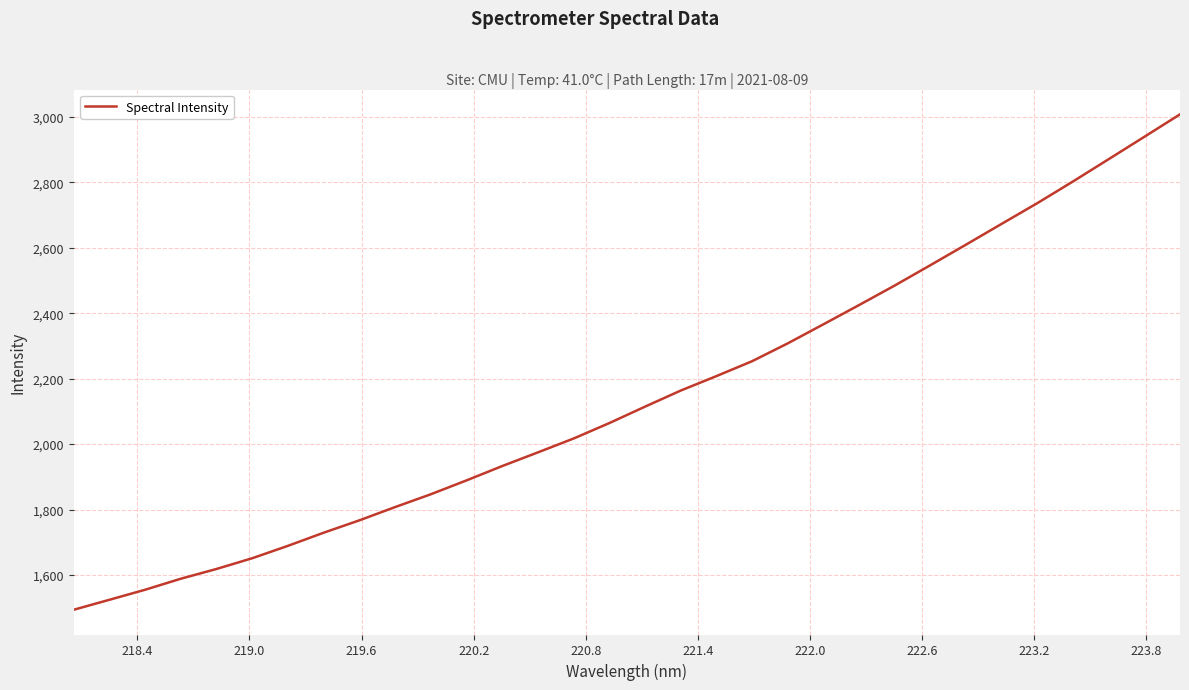

What is the smallest value displayed?

1494.1